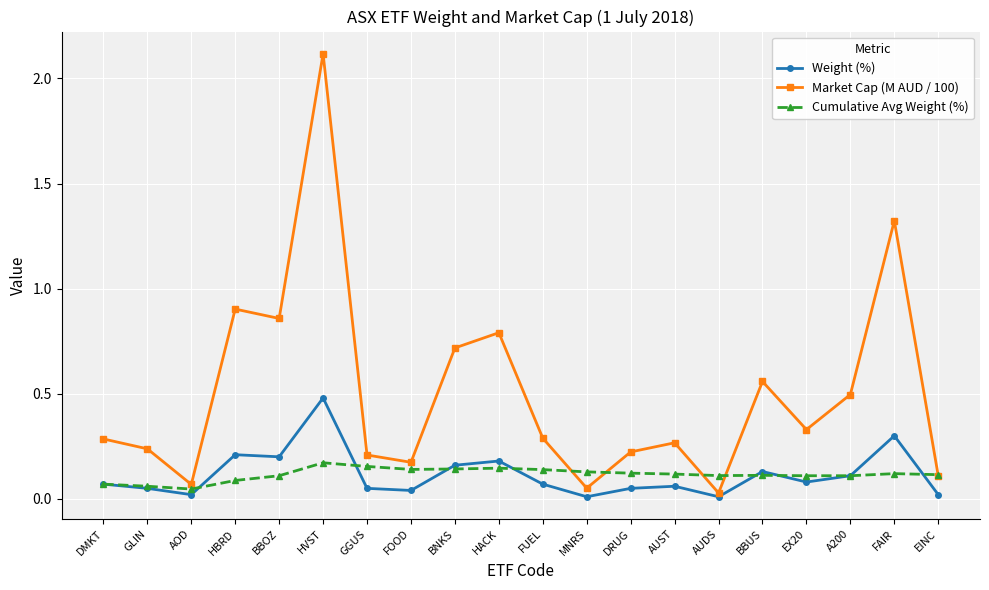

At which category is the sum across all series the highest?

HVST